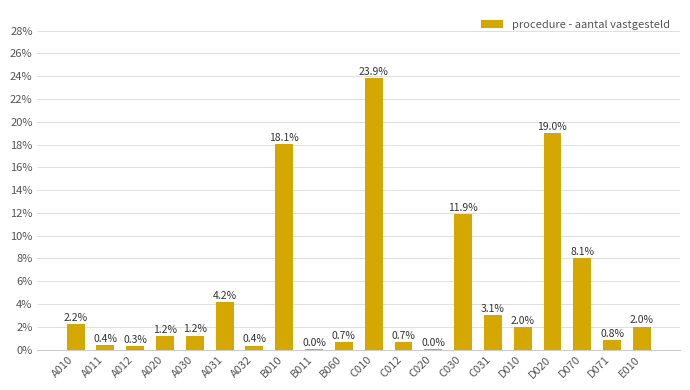

At which label does the data first exceed 1?

A010